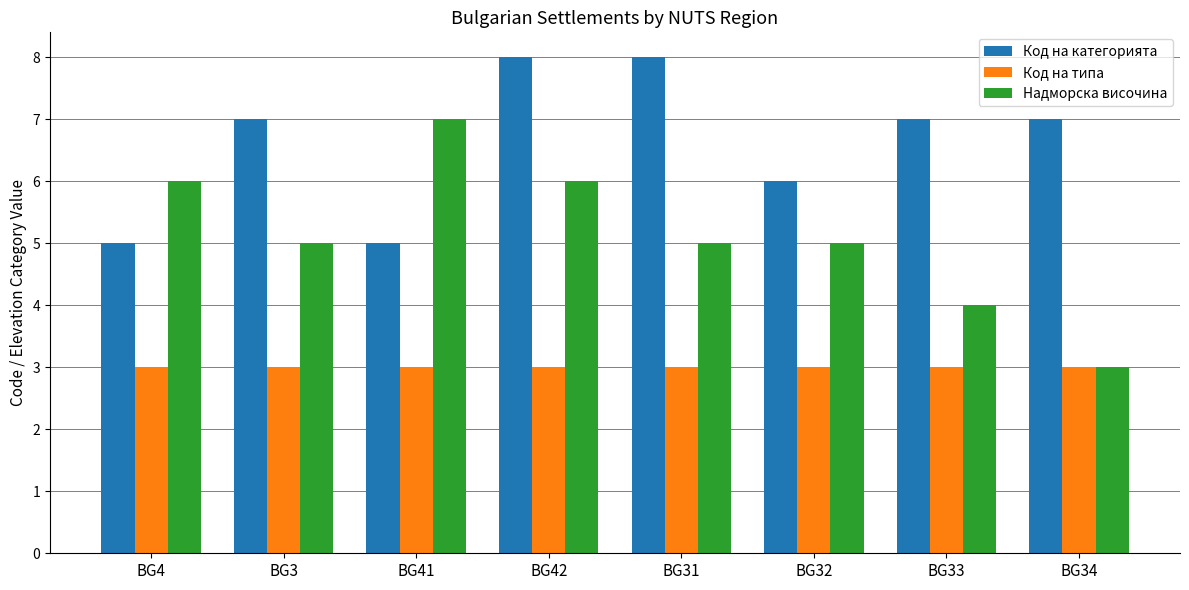

The value of Надморска височина at BG4 is 11. True or false?

False